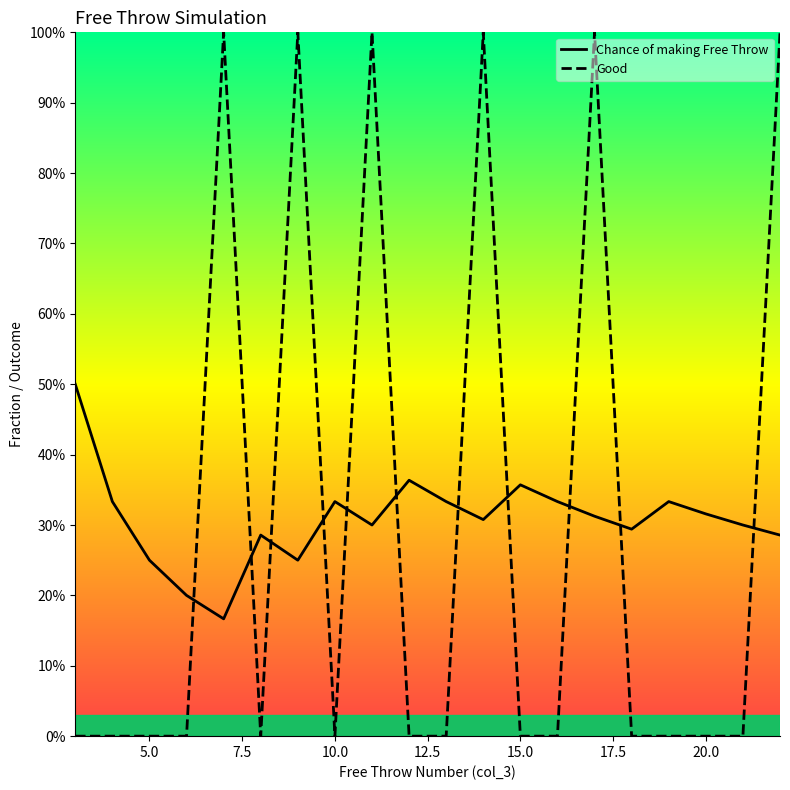

Which series has the widest spread of values?

Good